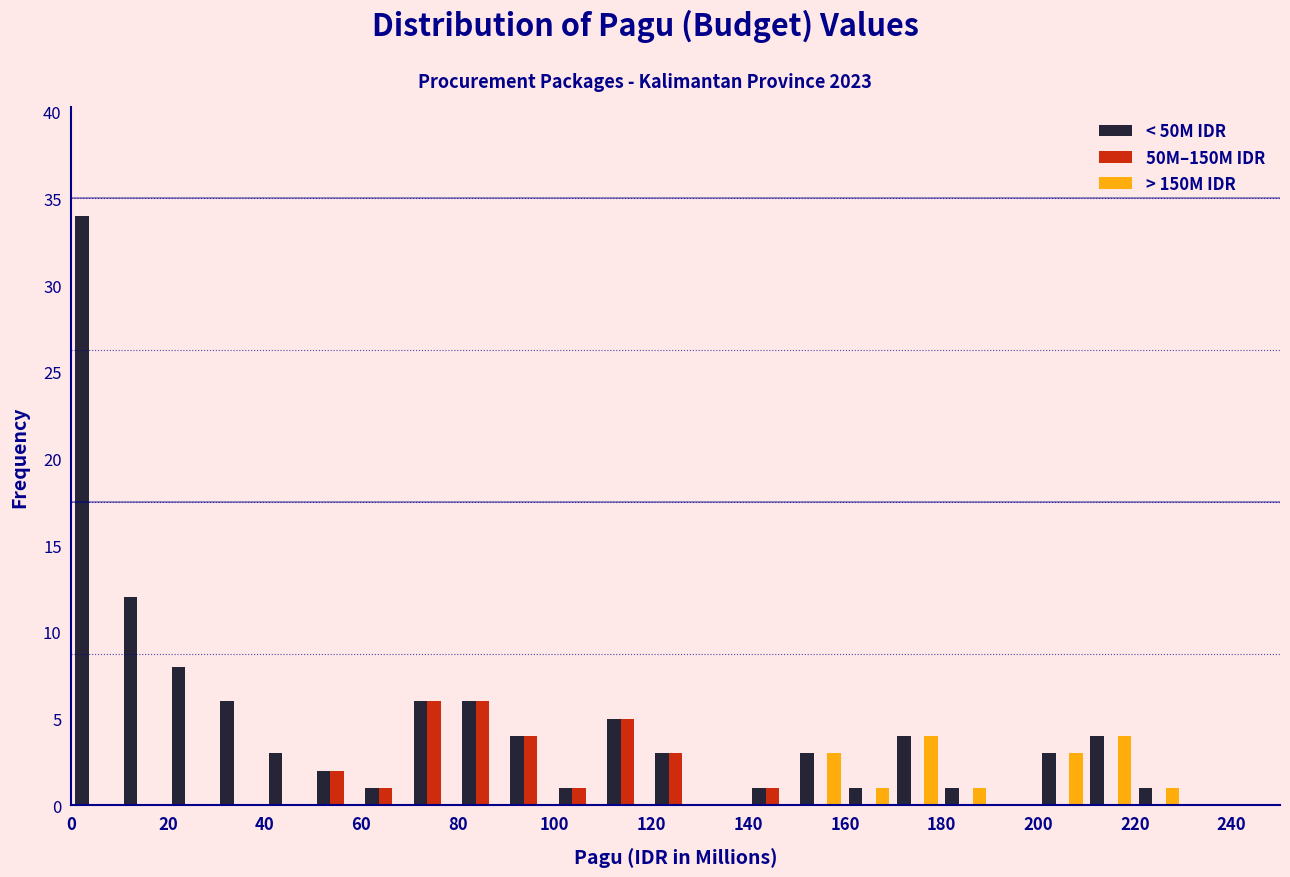

Reading left to right, transcribe this chart: for each range on the x-axis, give the height of each series' bar. The values are not printed on the chart, so give them approximately, as read against the axis.

0 to 10: < 50M IDR=34	50M–150M IDR=0	> 150M IDR=0
10 to 20: < 50M IDR=12	50M–150M IDR=0	> 150M IDR=0
20 to 30: < 50M IDR=8	50M–150M IDR=0	> 150M IDR=0
30 to 40: < 50M IDR=6	50M–150M IDR=0	> 150M IDR=0
40 to 50: < 50M IDR=3	50M–150M IDR=0	> 150M IDR=0
50 to 60: < 50M IDR=2	50M–150M IDR=2	> 150M IDR=0
60 to 70: < 50M IDR=1	50M–150M IDR=1	> 150M IDR=0
70 to 80: < 50M IDR=6	50M–150M IDR=6	> 150M IDR=0
80 to 90: < 50M IDR=6	50M–150M IDR=6	> 150M IDR=0
90 to 100: < 50M IDR=4	50M–150M IDR=4	> 150M IDR=0
100 to 110: < 50M IDR=1	50M–150M IDR=1	> 150M IDR=0
110 to 120: < 50M IDR=5	50M–150M IDR=5	> 150M IDR=0
120 to 130: < 50M IDR=3	50M–150M IDR=3	> 150M IDR=0
130 to 140: < 50M IDR=0	50M–150M IDR=0	> 150M IDR=0
140 to 150: < 50M IDR=1	50M–150M IDR=1	> 150M IDR=0
150 to 160: < 50M IDR=3	50M–150M IDR=0	> 150M IDR=3
160 to 170: < 50M IDR=1	50M–150M IDR=0	> 150M IDR=1
170 to 180: < 50M IDR=4	50M–150M IDR=0	> 150M IDR=4
180 to 190: < 50M IDR=1	50M–150M IDR=0	> 150M IDR=1
190 to 200: < 50M IDR=0	50M–150M IDR=0	> 150M IDR=0
200 to 210: < 50M IDR=3	50M–150M IDR=0	> 150M IDR=3
210 to 220: < 50M IDR=4	50M–150M IDR=0	> 150M IDR=4
220 to 230: < 50M IDR=1	50M–150M IDR=0	> 150M IDR=1
230 to 240: < 50M IDR=0	50M–150M IDR=0	> 150M IDR=0
240 to 250: < 50M IDR=0	50M–150M IDR=0	> 150M IDR=0